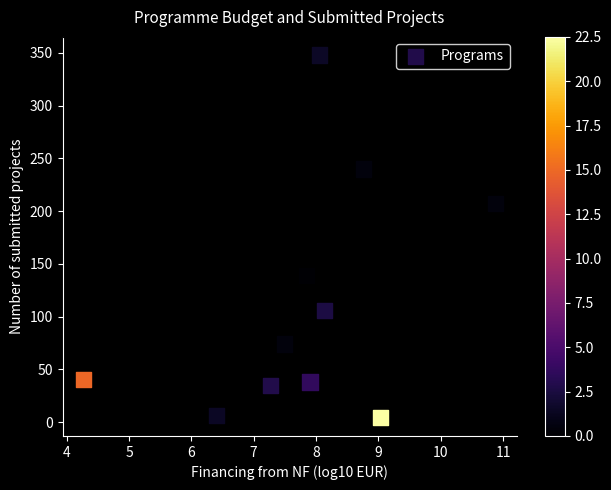

What Y value in the scatter plot is closest to 176?

207